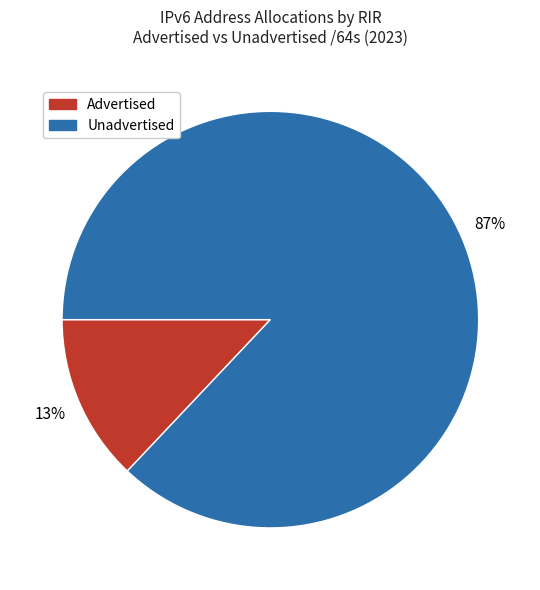

To the nearest percent, what is the difference between the largest and smallest slice percentages?

74%